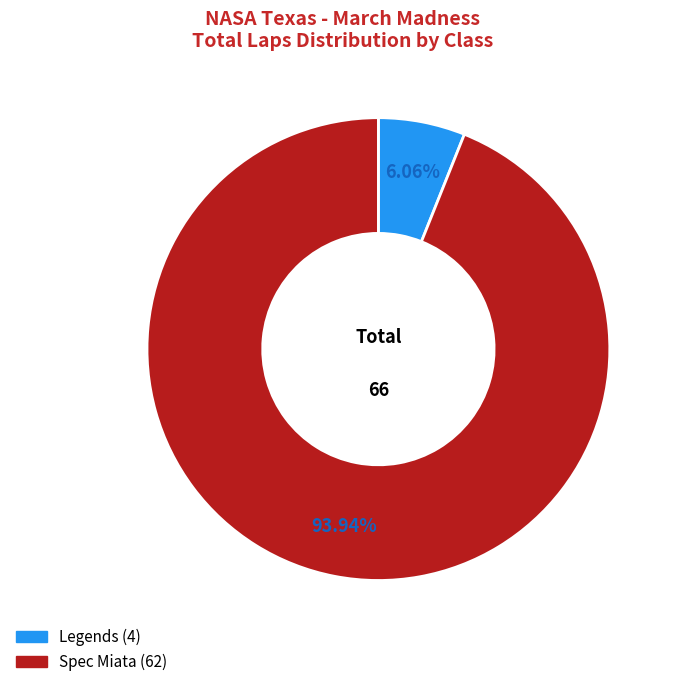

Does any single category account for the majority?

Yes